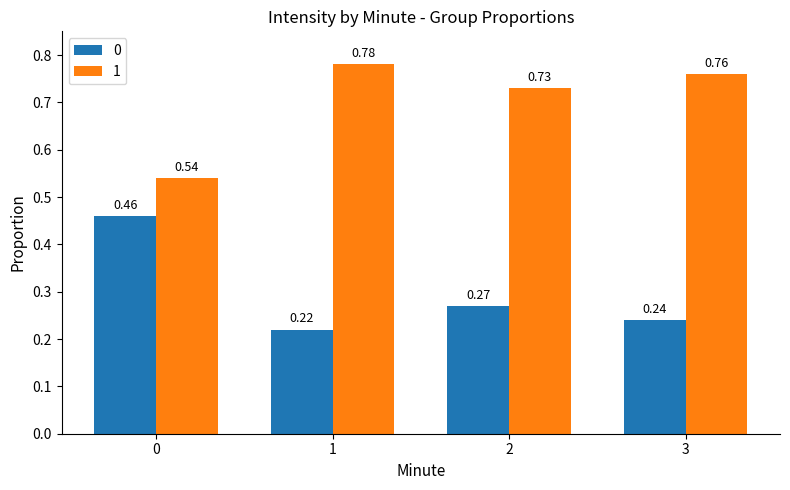

Rank the series by their maximum value, from highest to lowest.

1, 0